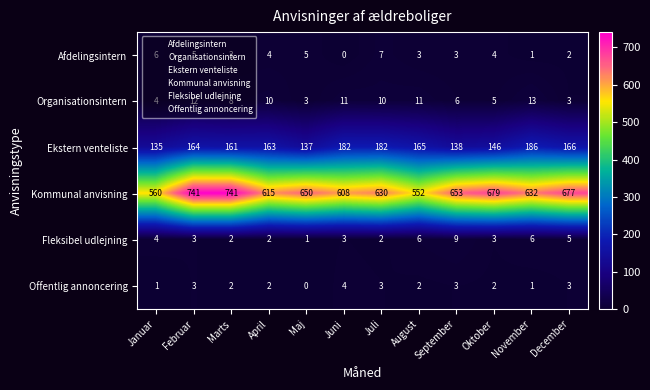

What is the approximate value of Fleksibel udlejning at Oktober?

3